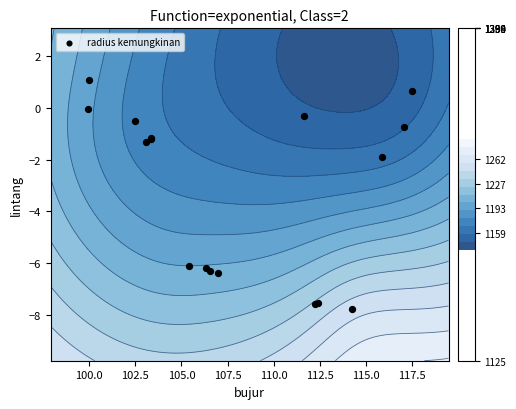

What is the average value?

-3.1